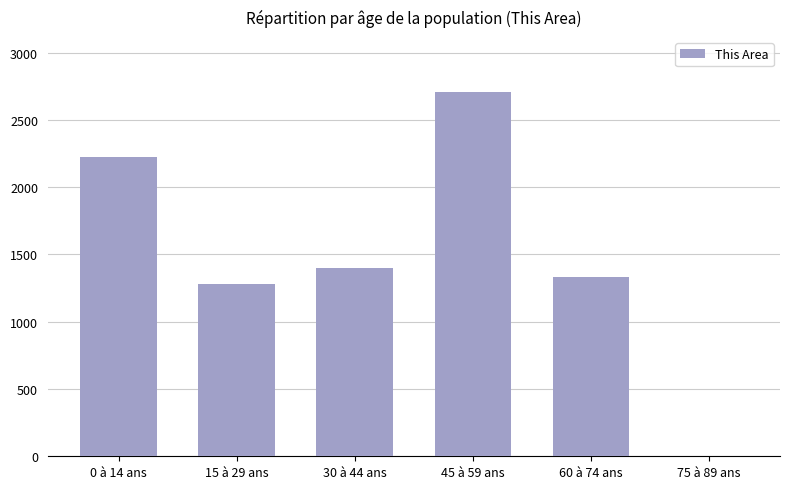

What is the change in value from 0 à 14 ans to 15 à 29 ans?

-944